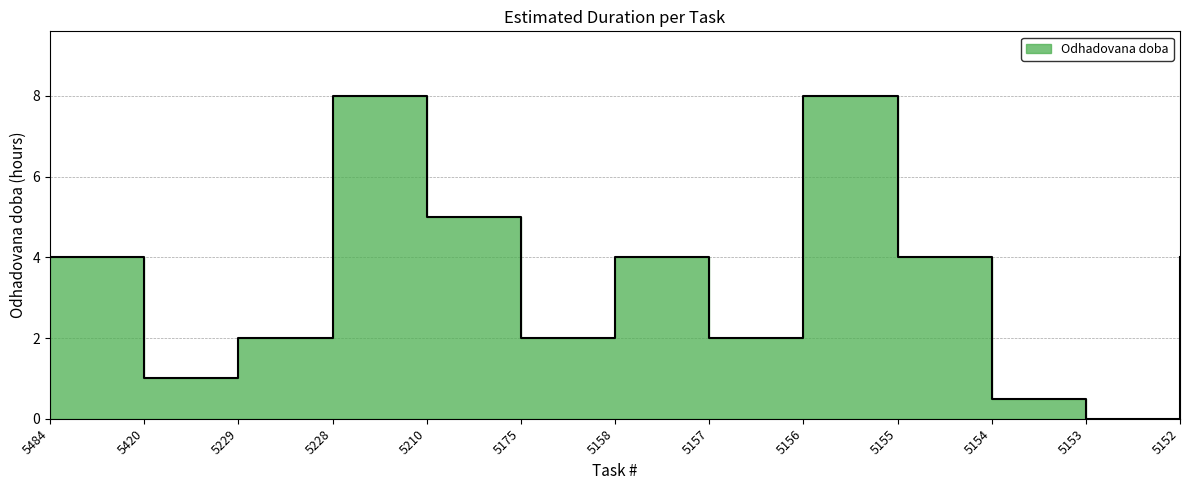

What is the difference between the maximum and minimum values?

8.0